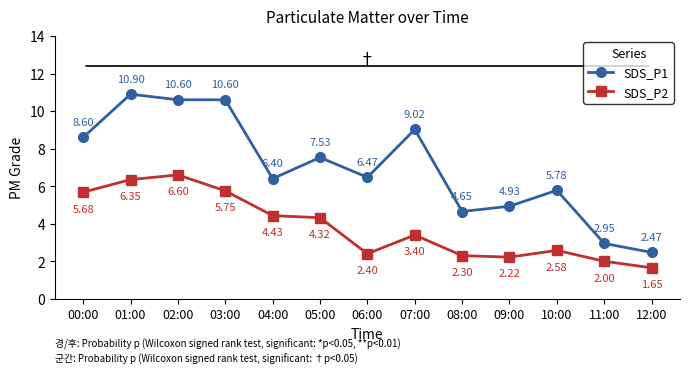

Which series has the widest spread of values?

SDS_P1